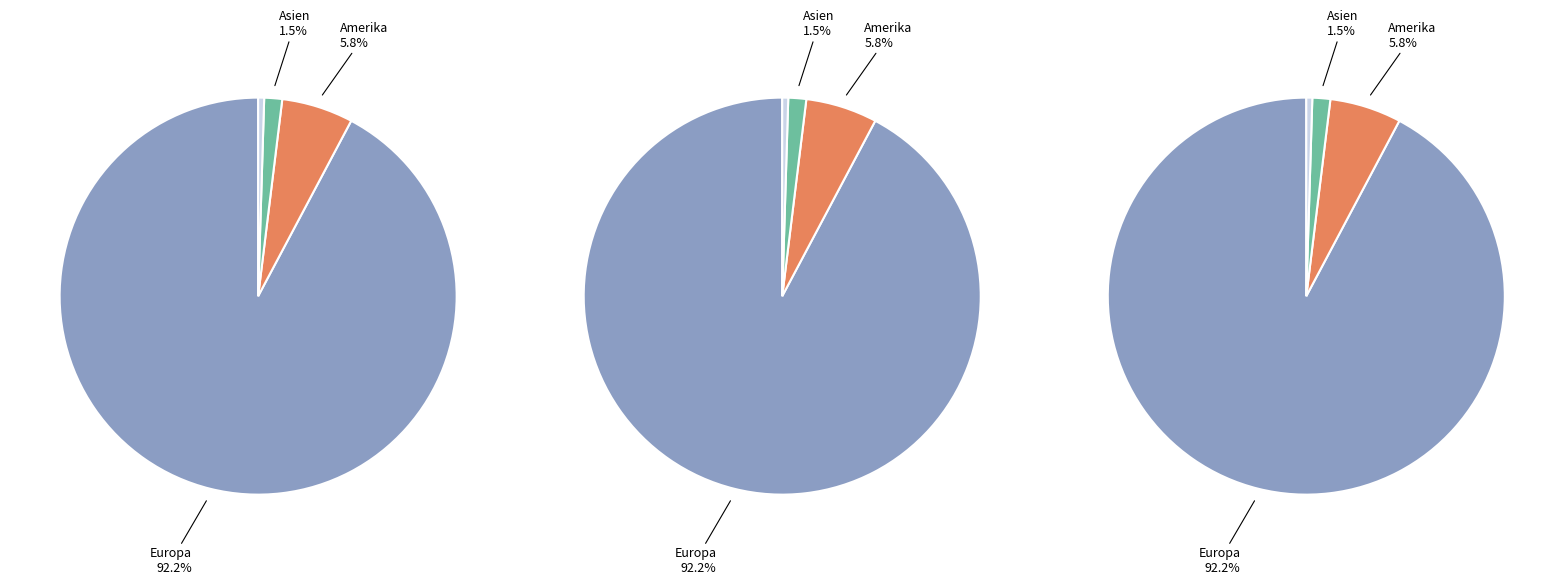

The Asien slice represents 1% of the pie. True or false?

True